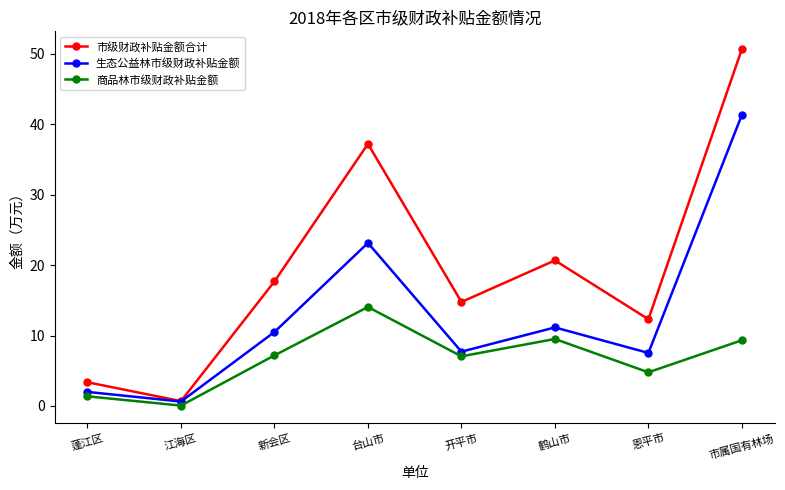

What is the total value across all series at 蓬江区?

6.7